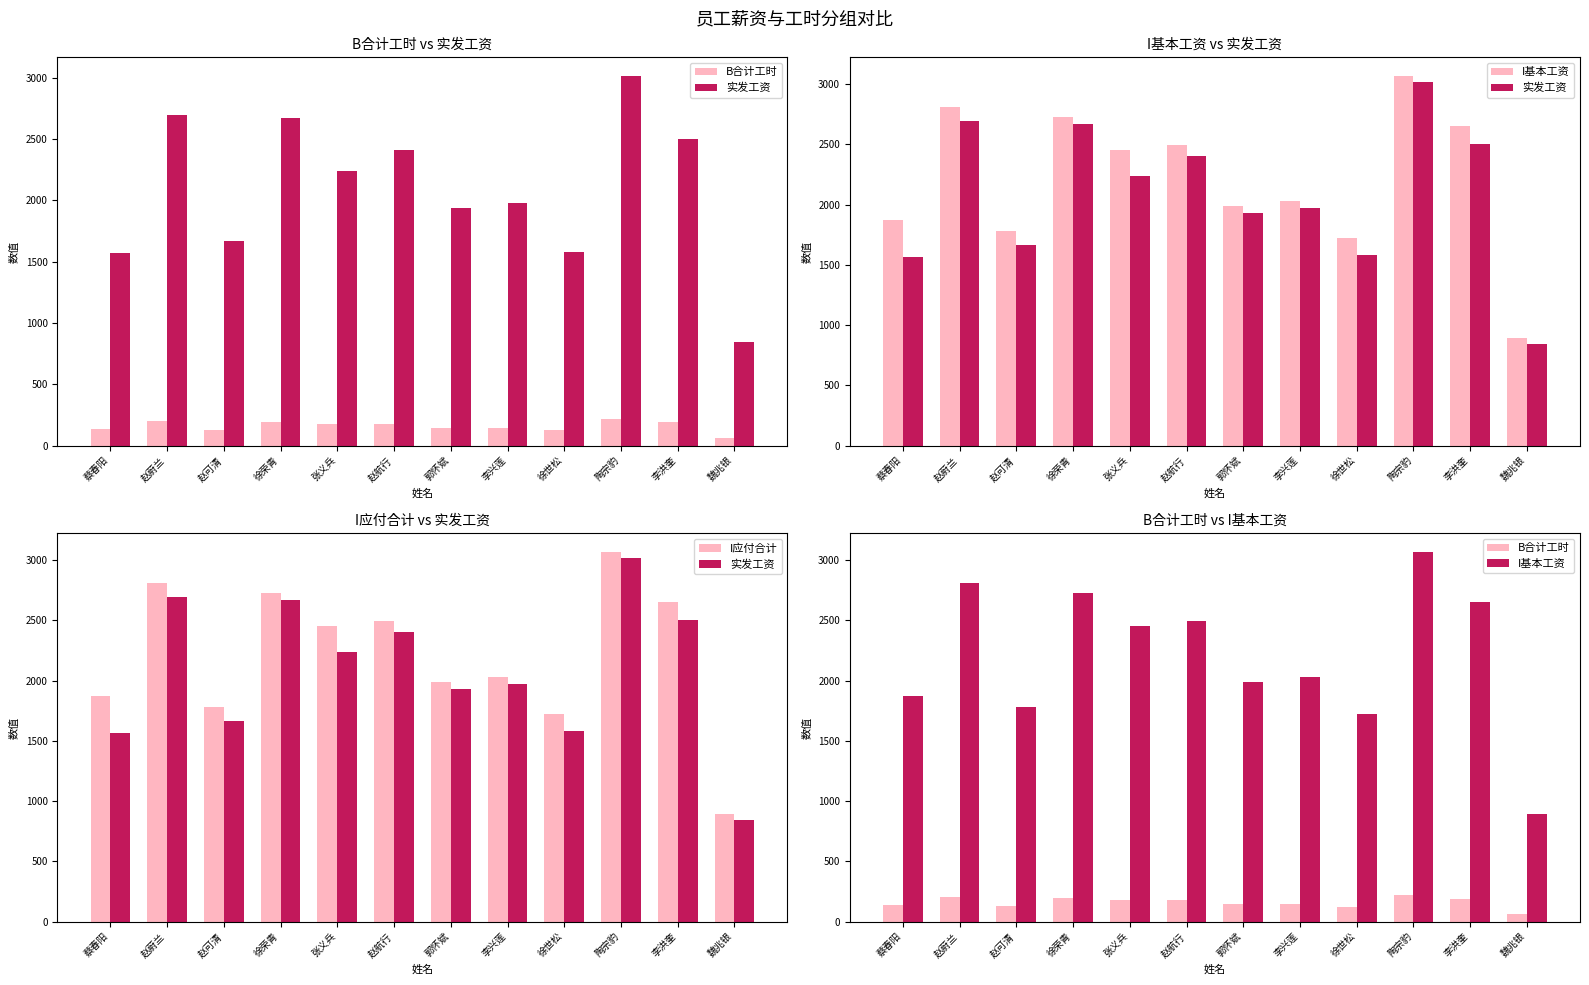

How many distinct data groups are displayed?

4